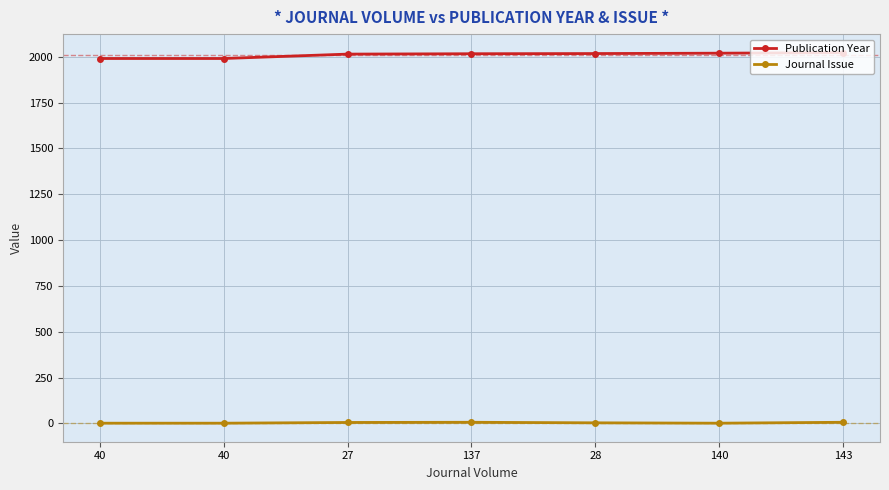

What is the label of the 6th point from the right?

40